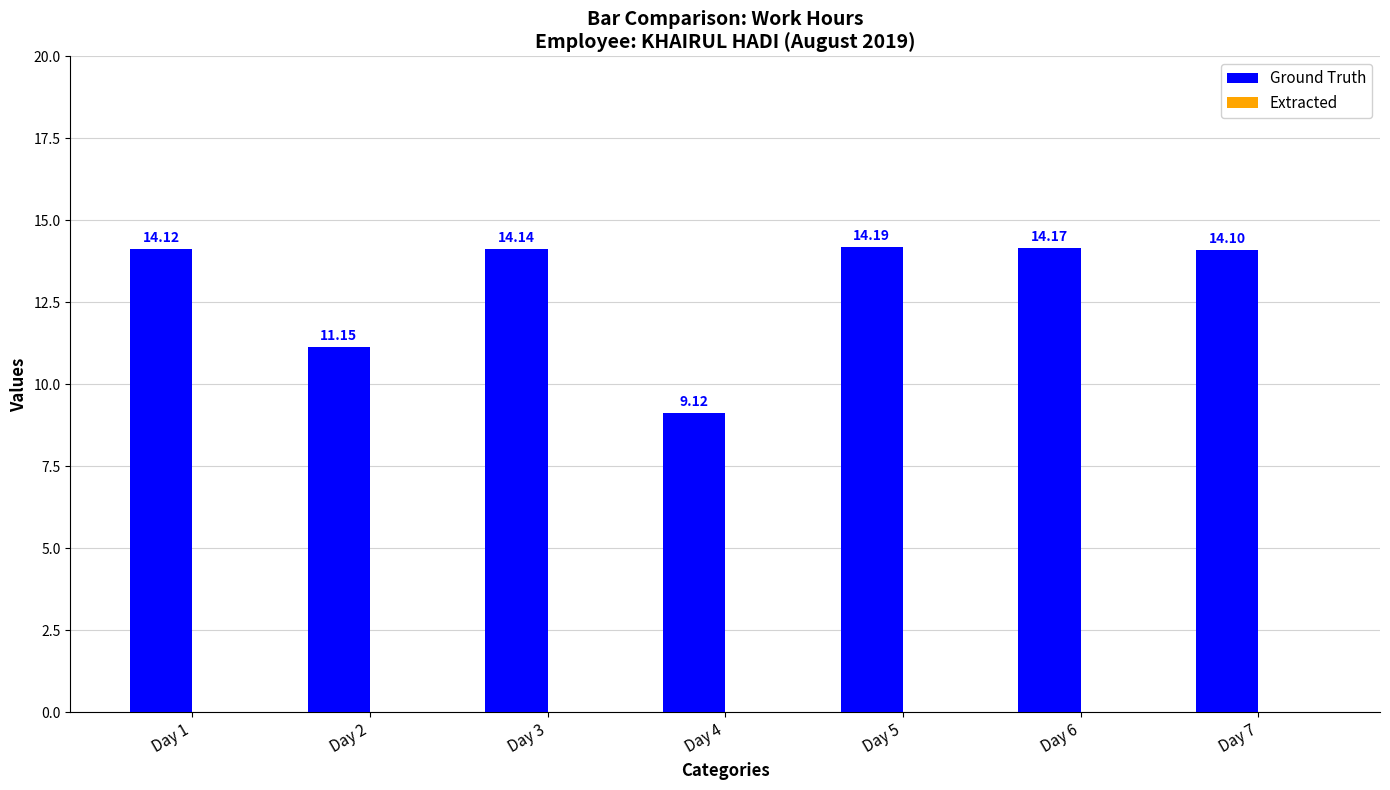

Rank the categories by value from lowest to highest.

Day 4, Day 2, Day 7, Day 1, Day 3, Day 6, Day 5